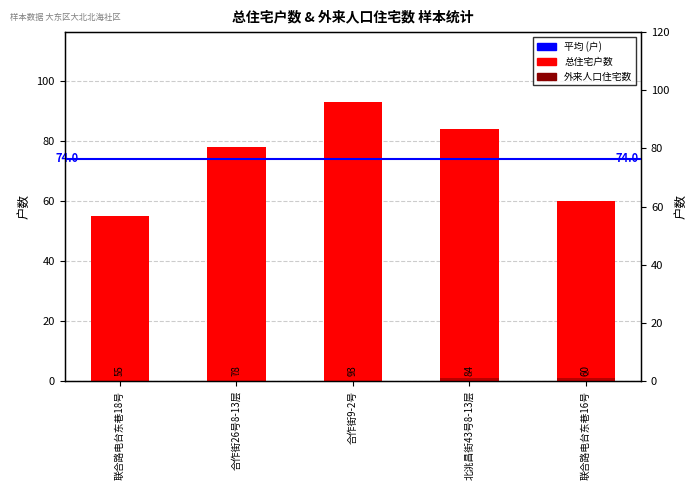

What is the difference between the 外来人口住宅数 values at 北洮昌街43号8-13层 and 合作街9-2号?

1